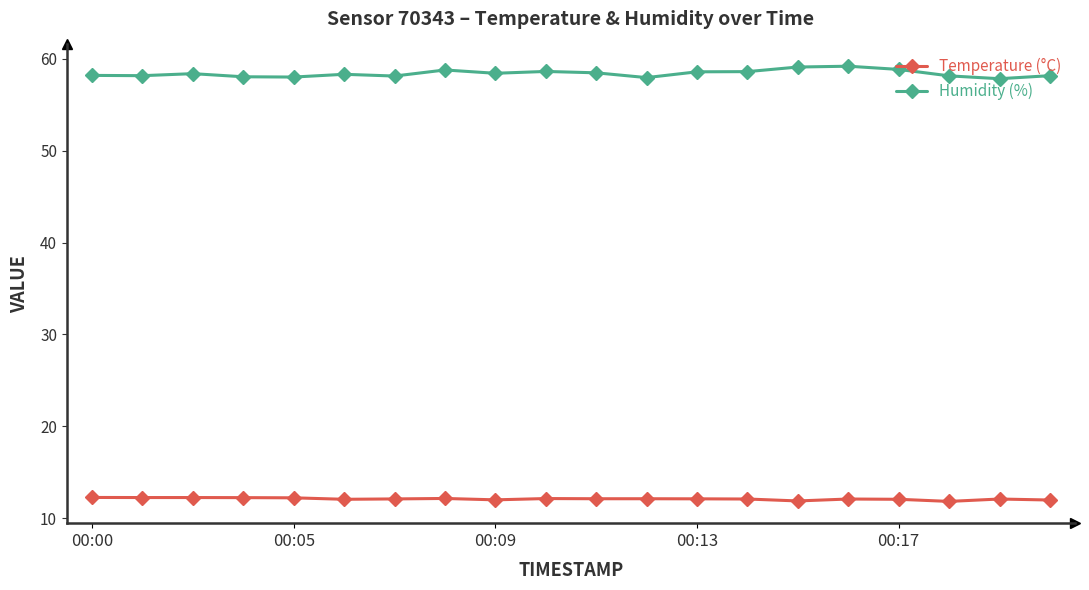

How many categories are shown in the chart?

20